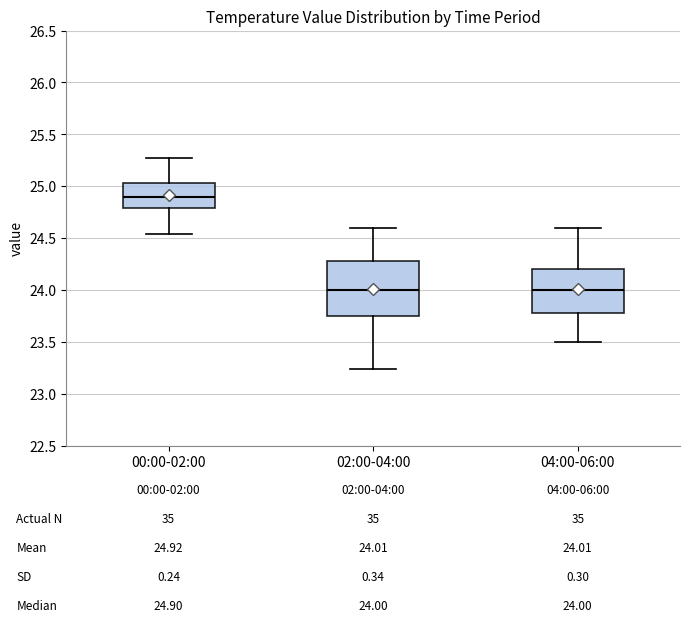

Which box is the tallest, from its lower edge to its upper edge?

02:00-04:00